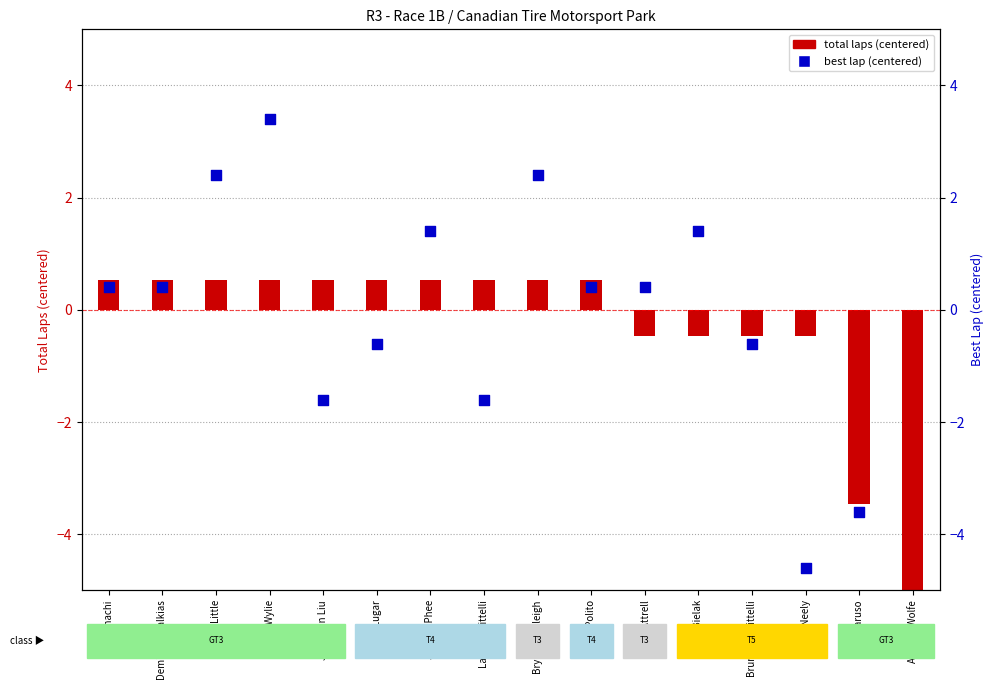

What are all the series names shown in the legend?

total laps (centered), best lap (centered)